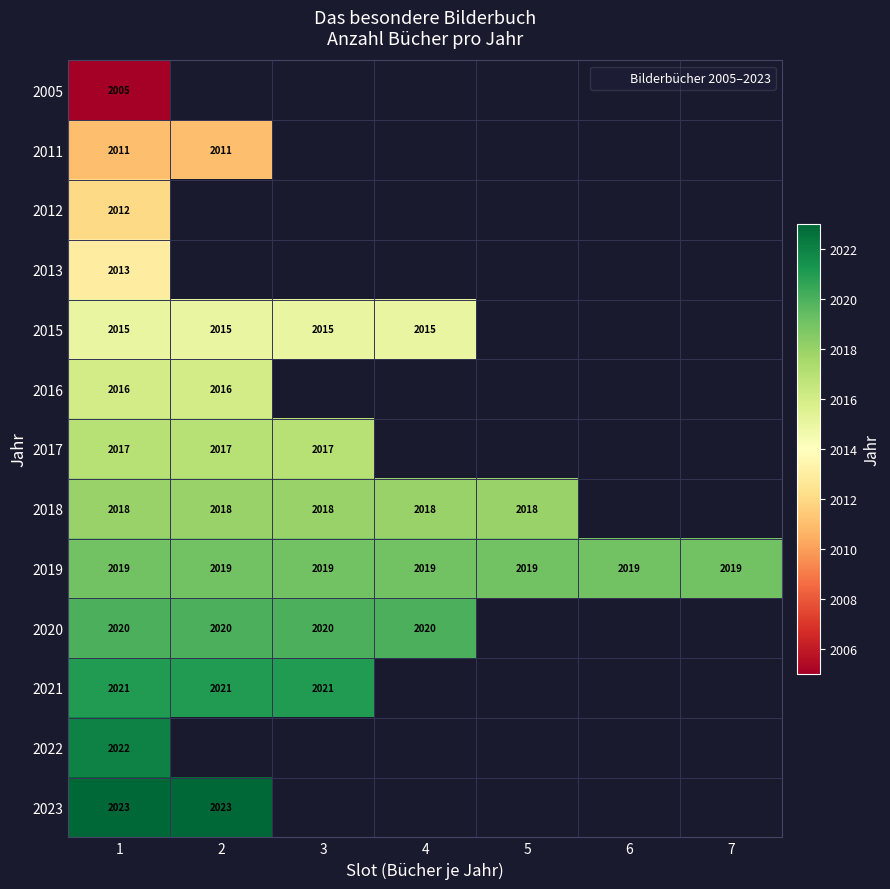

What is the smallest value displayed?

2005.0